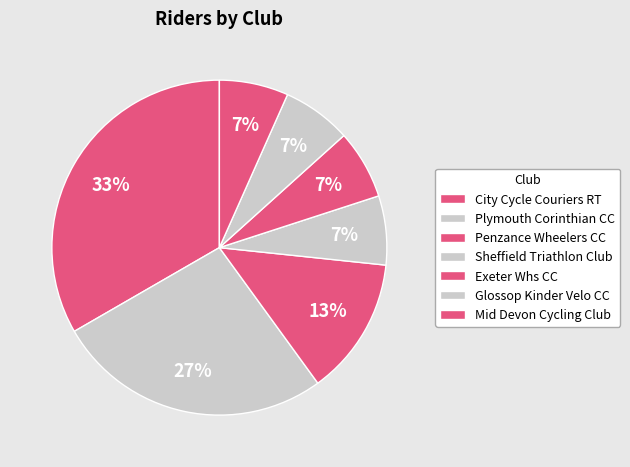

Which category has the smallest portion of the pie?

Sheffield Triathlon Club